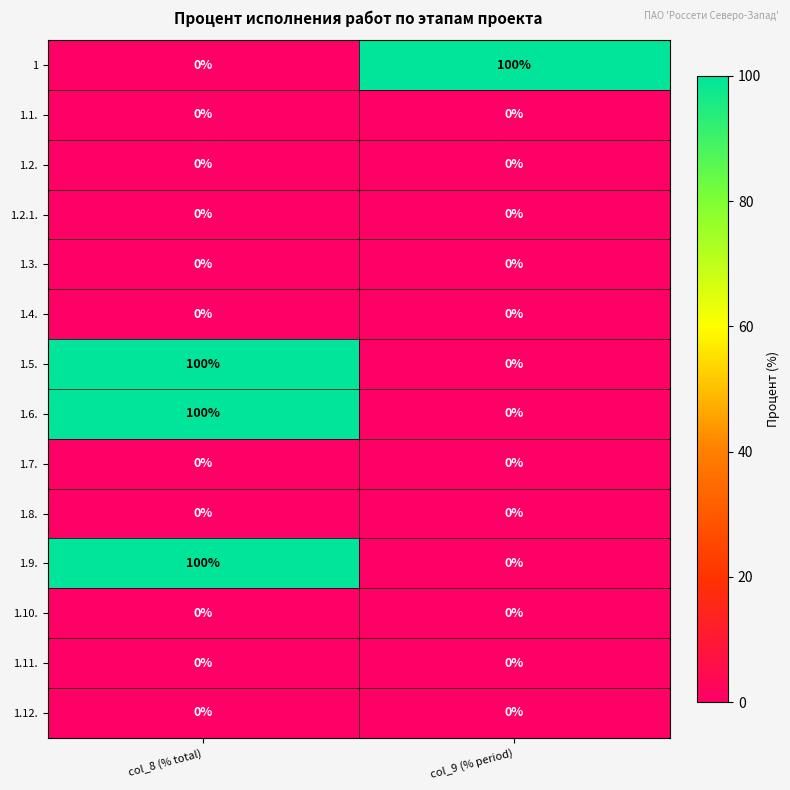

What is the spread (max minus min) of values at col_8 (% total)?

100